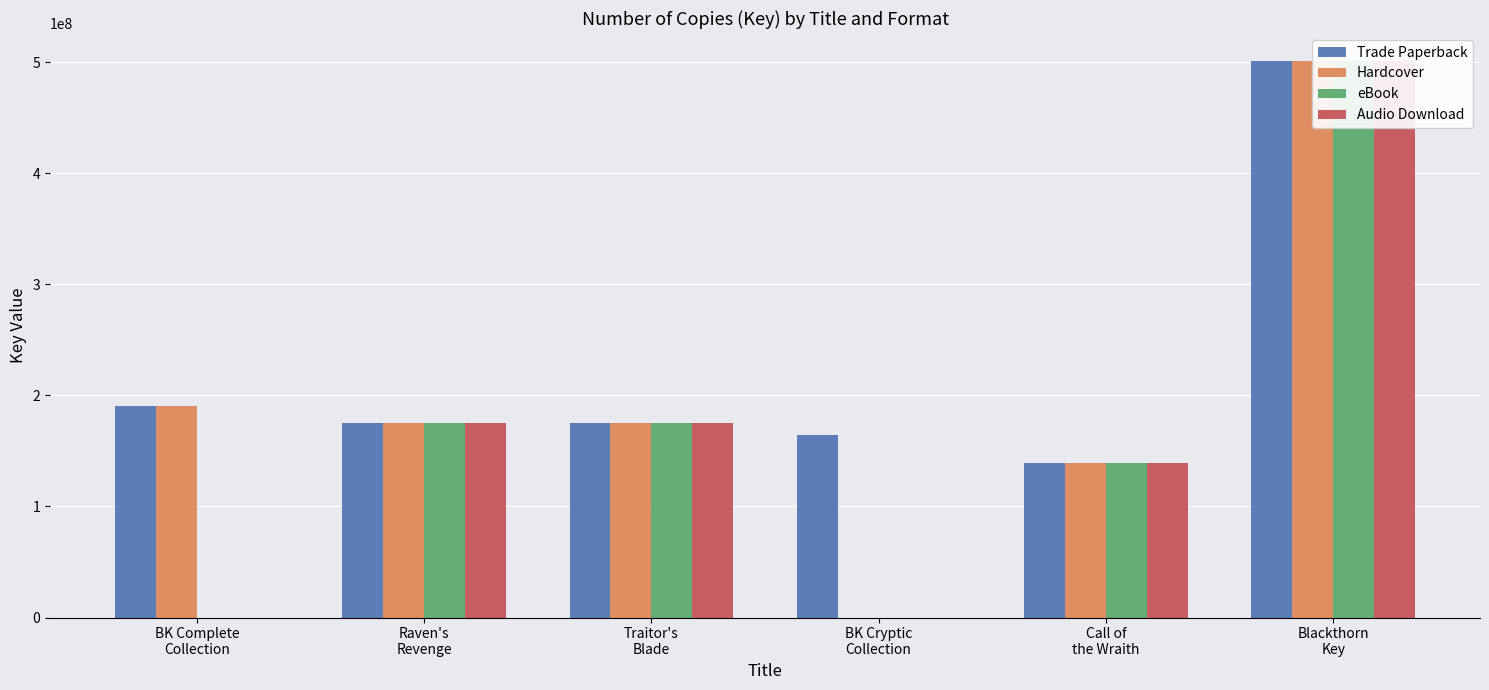

Reading left to right, list all the values displayed in this chart.

Trade Paperback: 190864776	174975625	174974534	164658921	139322363	501383390
Hardcover: 190864776	174975625	174974534	0	139322363	501383390
eBook: 0	174975625	174974534	0	139322363	501383390
Audio Download: 0	174975625	174974534	0	139322363	501383390